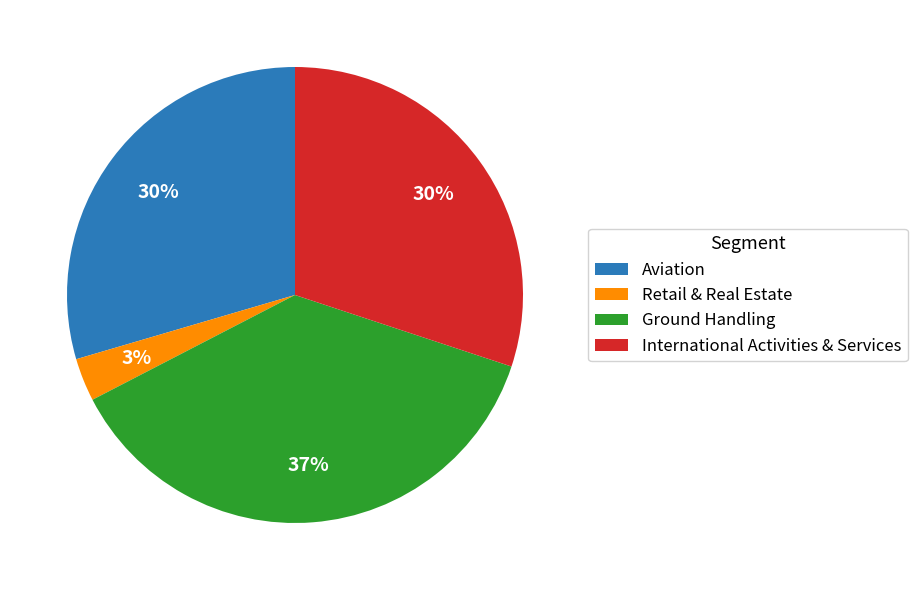

To the nearest percent, what is the difference between the largest and smallest slice percentages?

34%